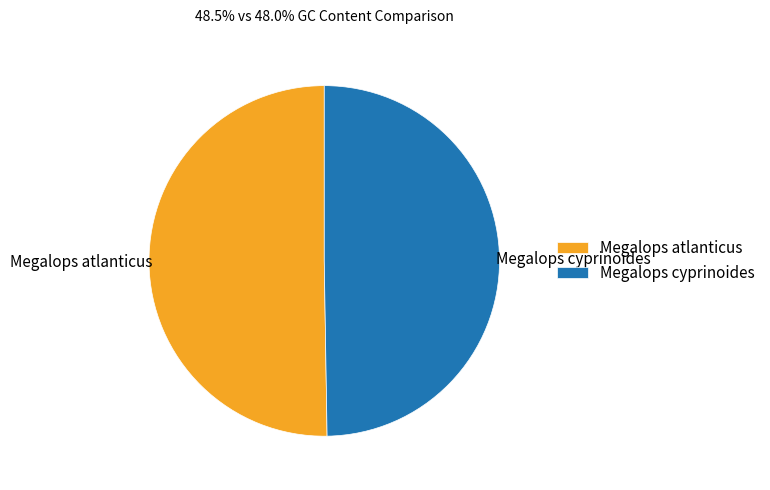

Is there any slice that represents more than half of the pie?

Yes